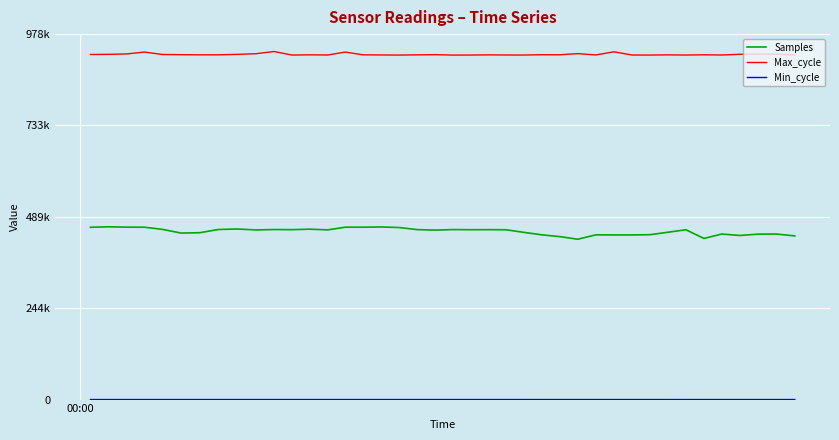

Does the chart have visible grid lines?

Yes